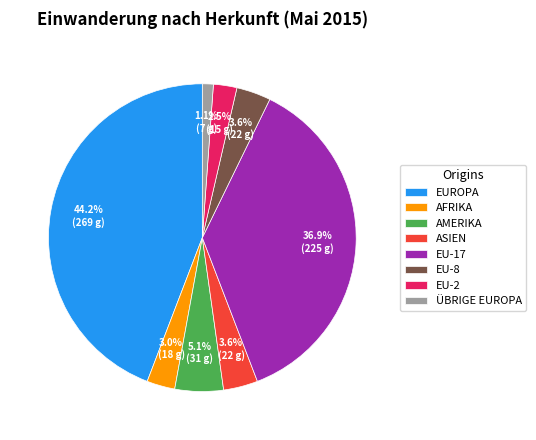

Does EU-2 represent more than half of the total?

No